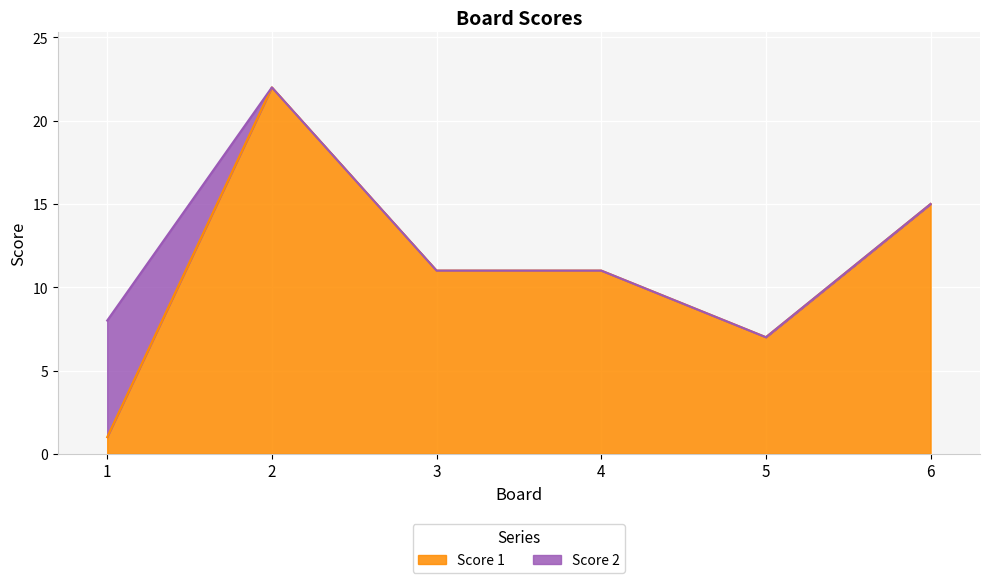

How many points are lower than both their immediate neighbors (excluding endpoints)?

1